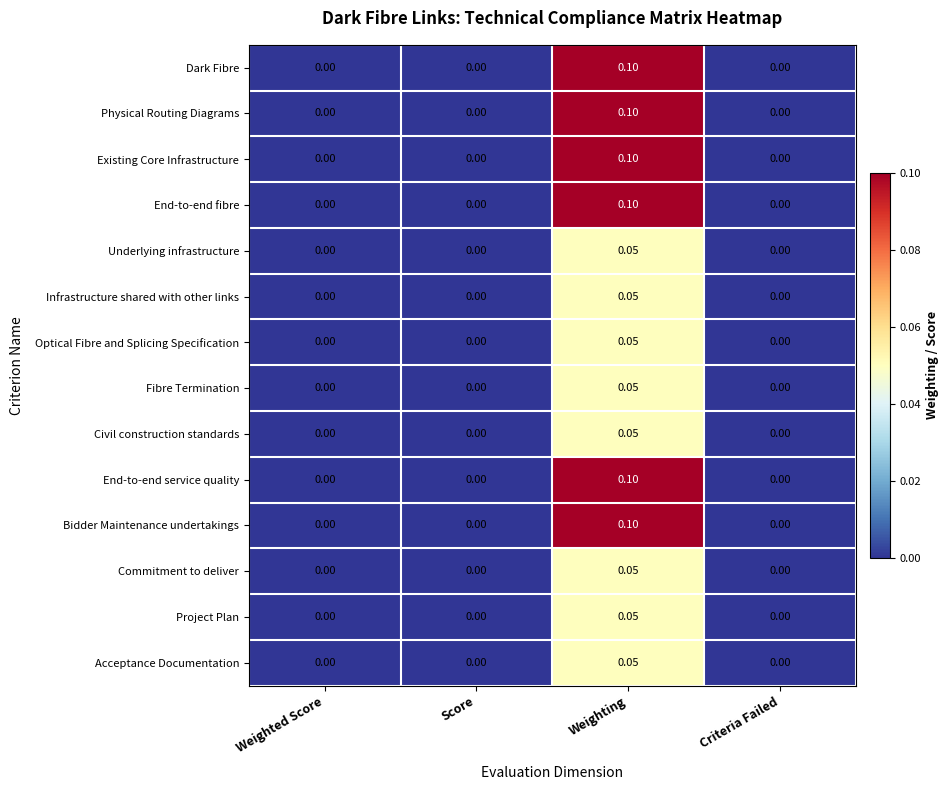

At which category is the sum across all series the highest?

Weighting